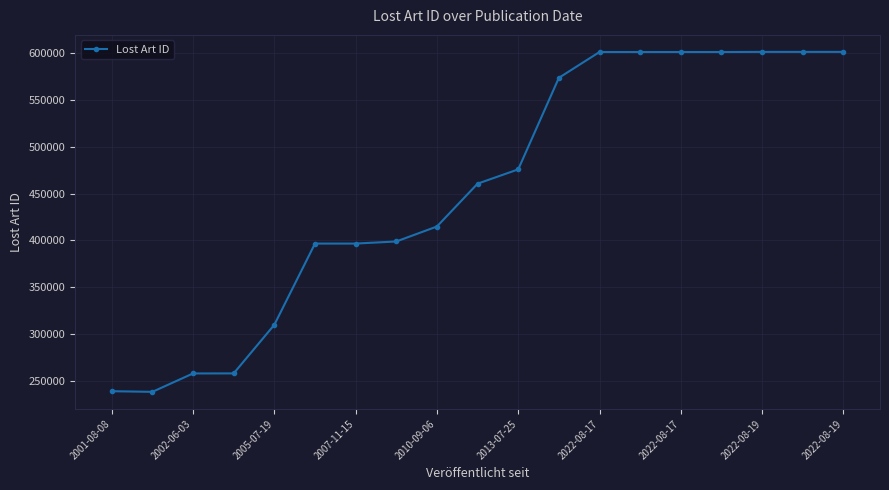

What is the average value?

454082